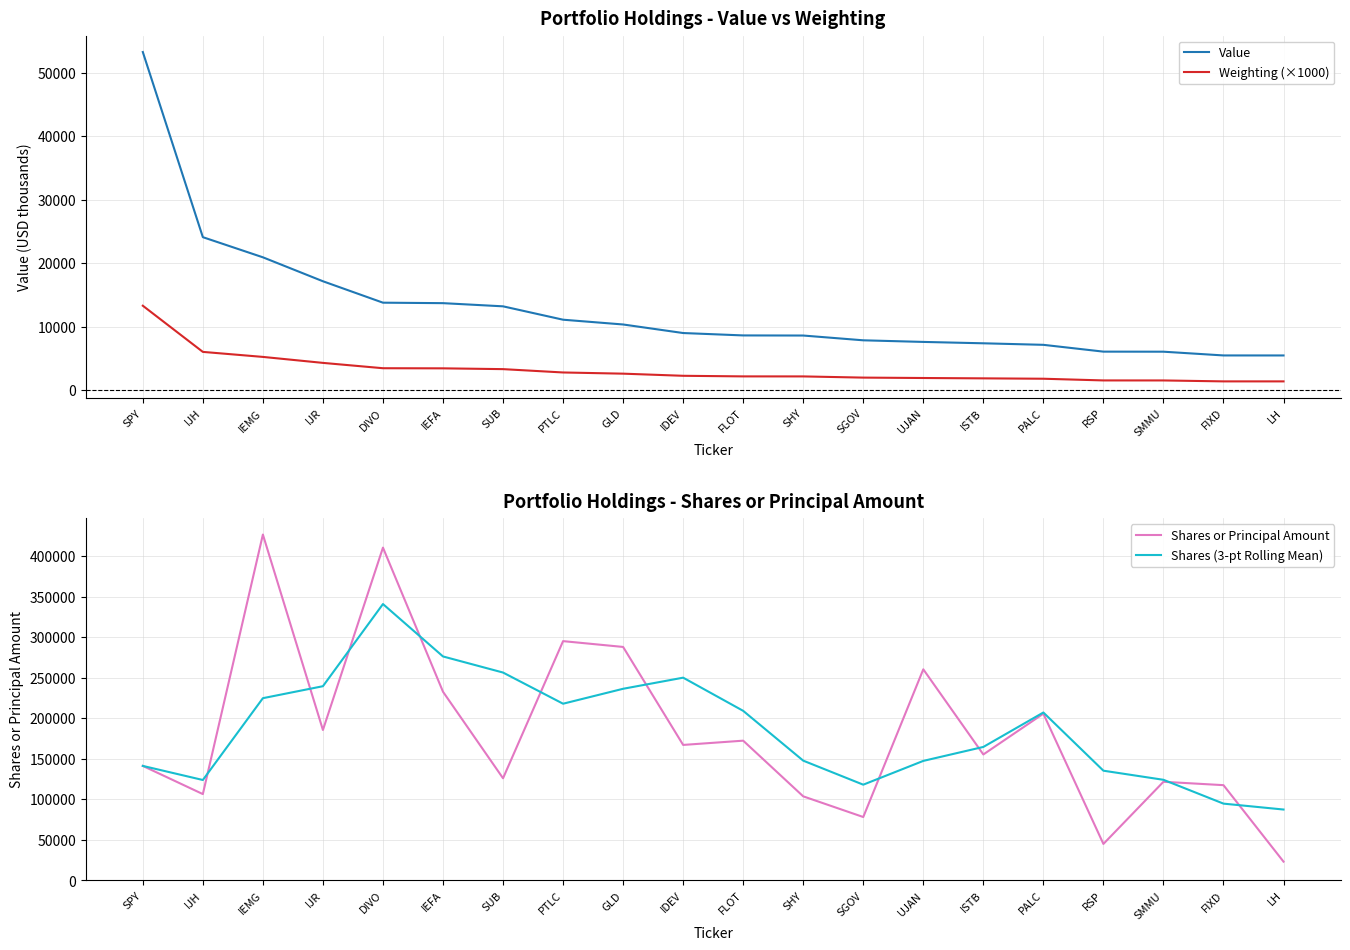

Does the chart display data point markers on the line(s)?

No